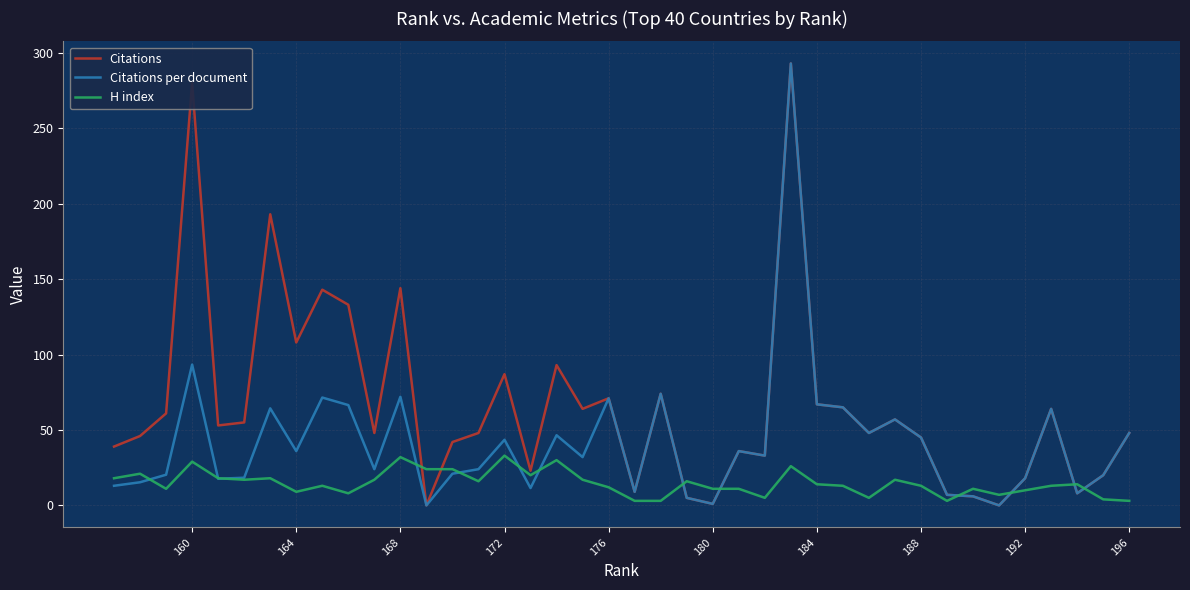

What is the difference between the maximum and minimum values in the Citations per document series?

293.0